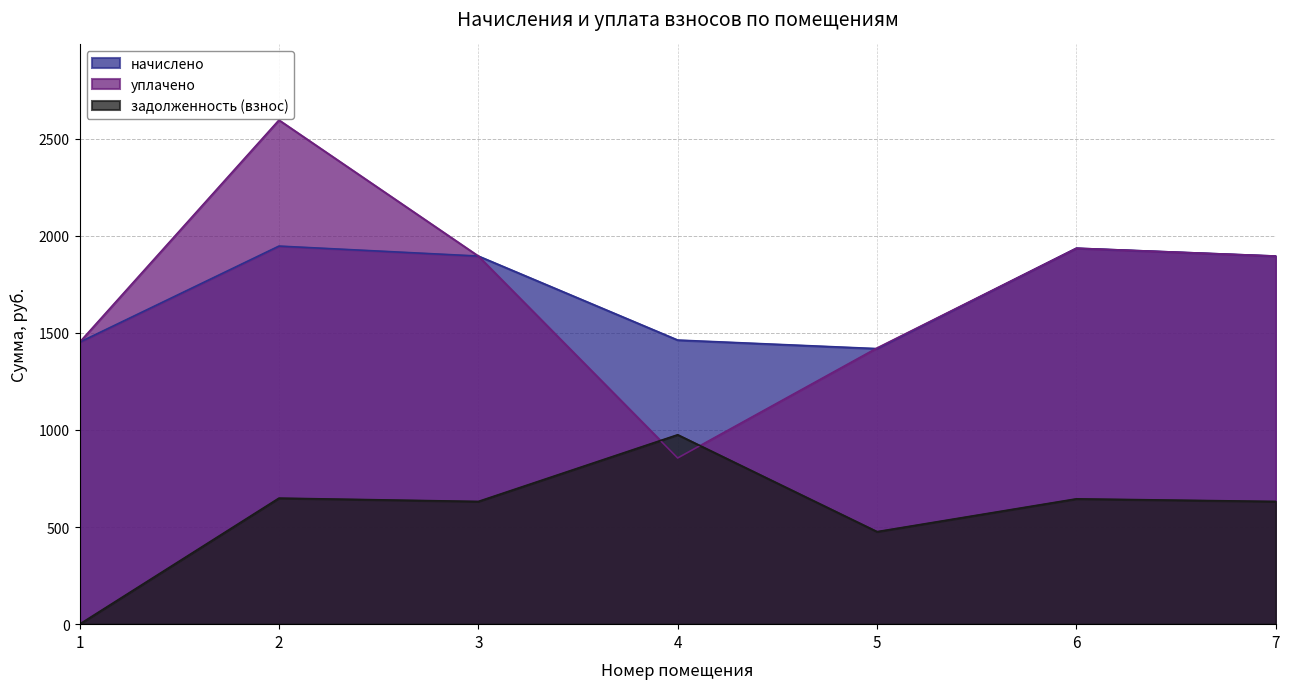

Rank the series at 6 from highest to lowest value.

начислено, уплачено, задолженность (взнос)